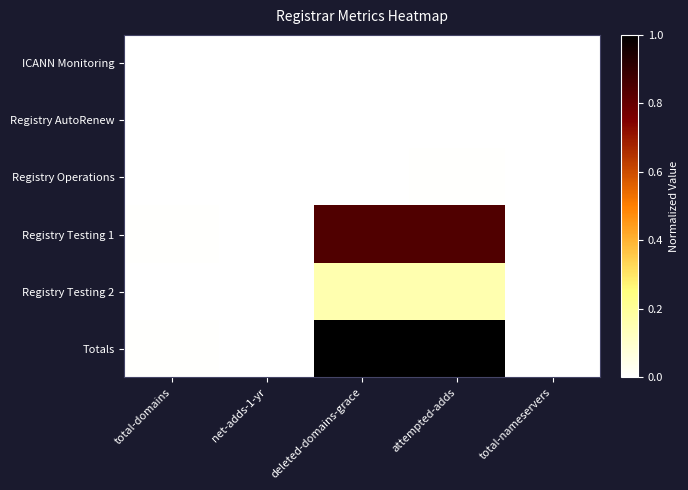

Between total-domains and attempted-adds, which is larger?

total-domains